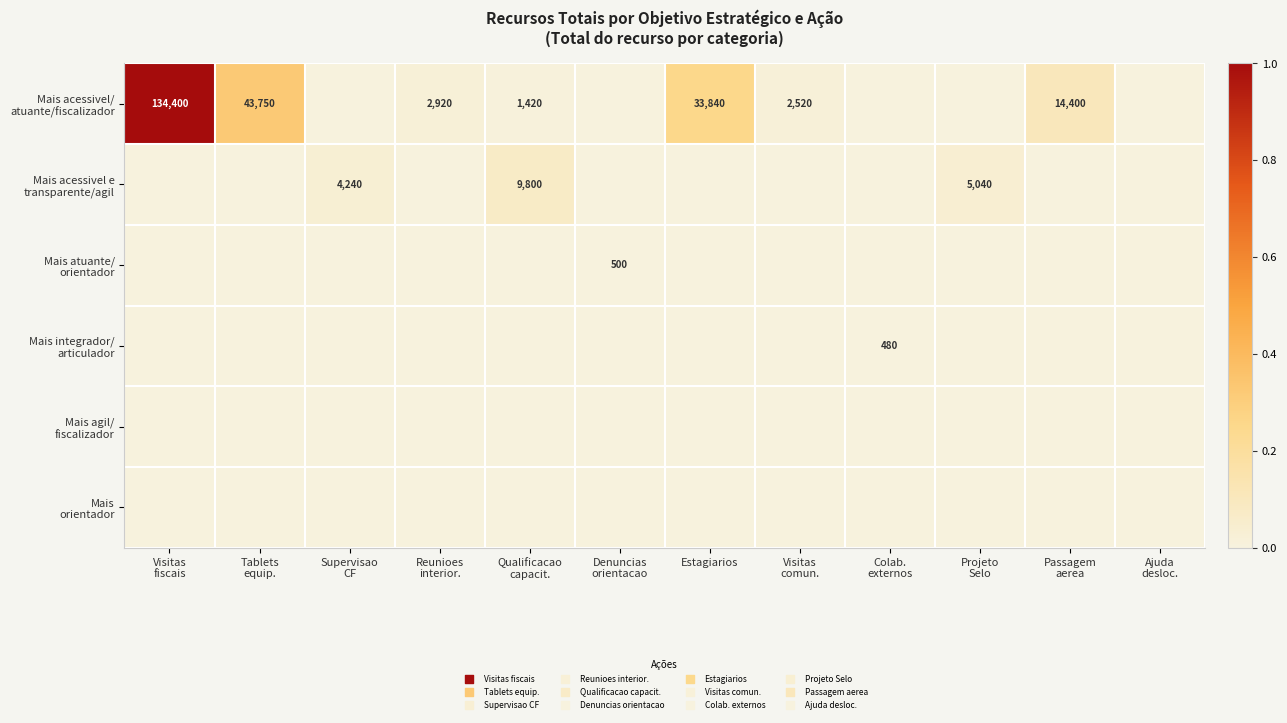

Which label corresponds to the smallest value in the chart?

Supervisao
CF